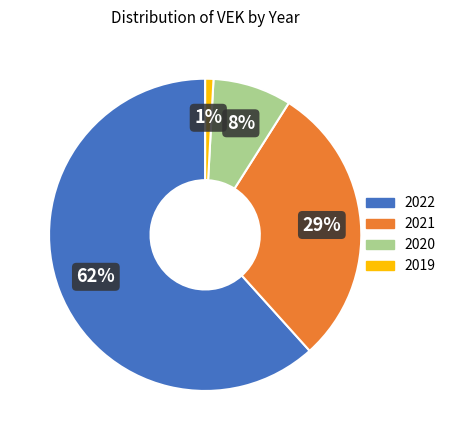

Does any single category account for the majority?

Yes